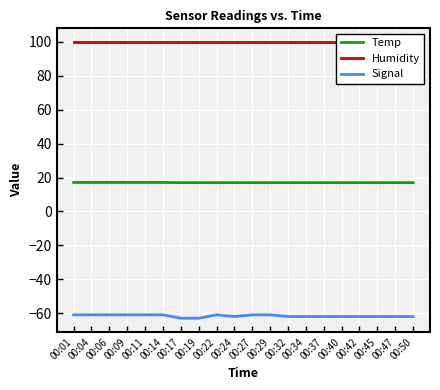

At which category is the sum across all series the highest?

00:01